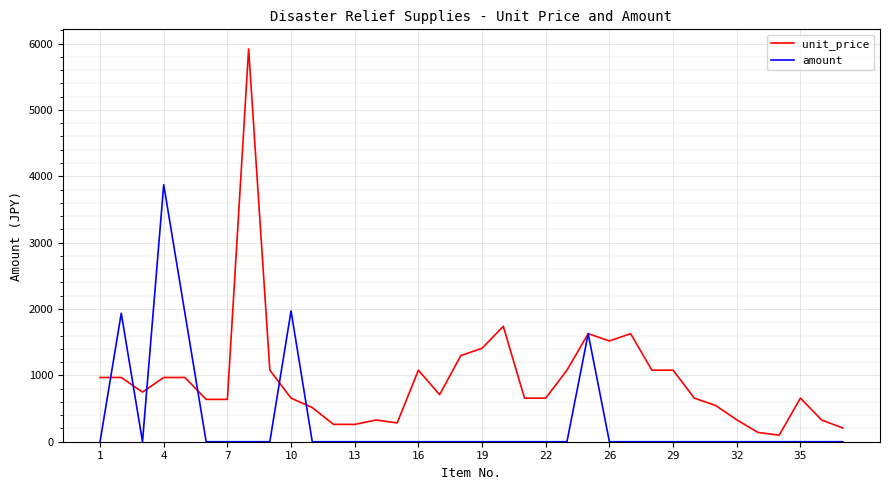

Which series has the largest total across all categories?

unit_price